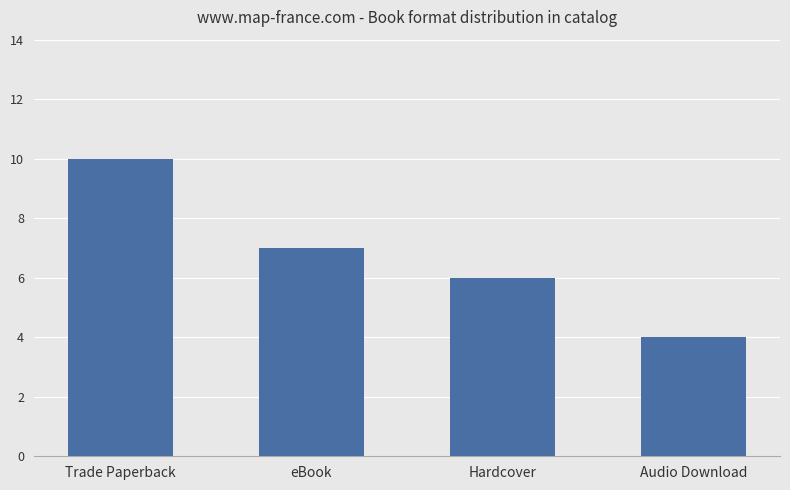

Reading left to right, transcribe all the data shown in this chart.

Trade Paperback=10	eBook=7	Hardcover=6	Audio Download=4